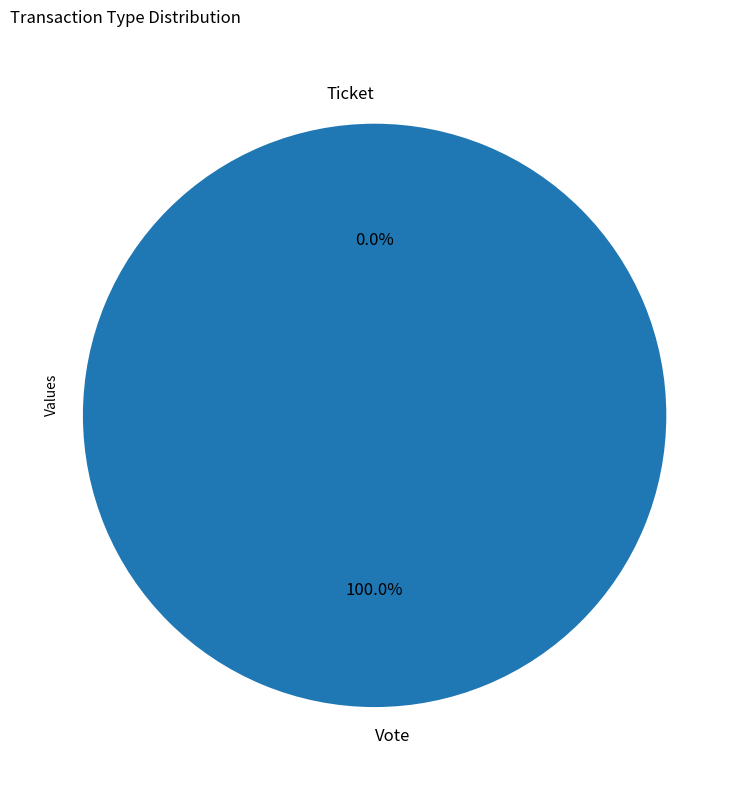

True or false: Vote accounts for 99% of the total.

False